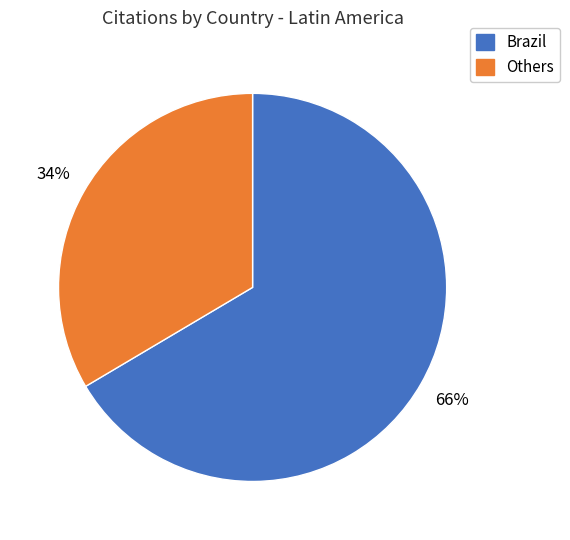

Is the sum of Brazil and Others greater than half?

Yes